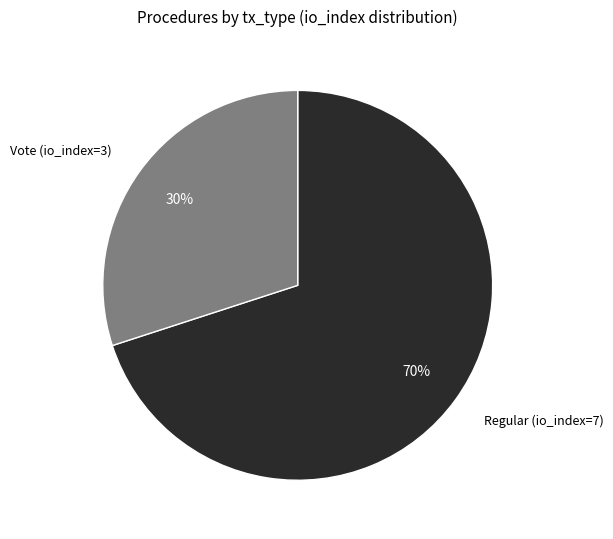

Which has a higher value, Vote (io_index=3) or Regular (io_index=7)?

Regular (io_index=7)